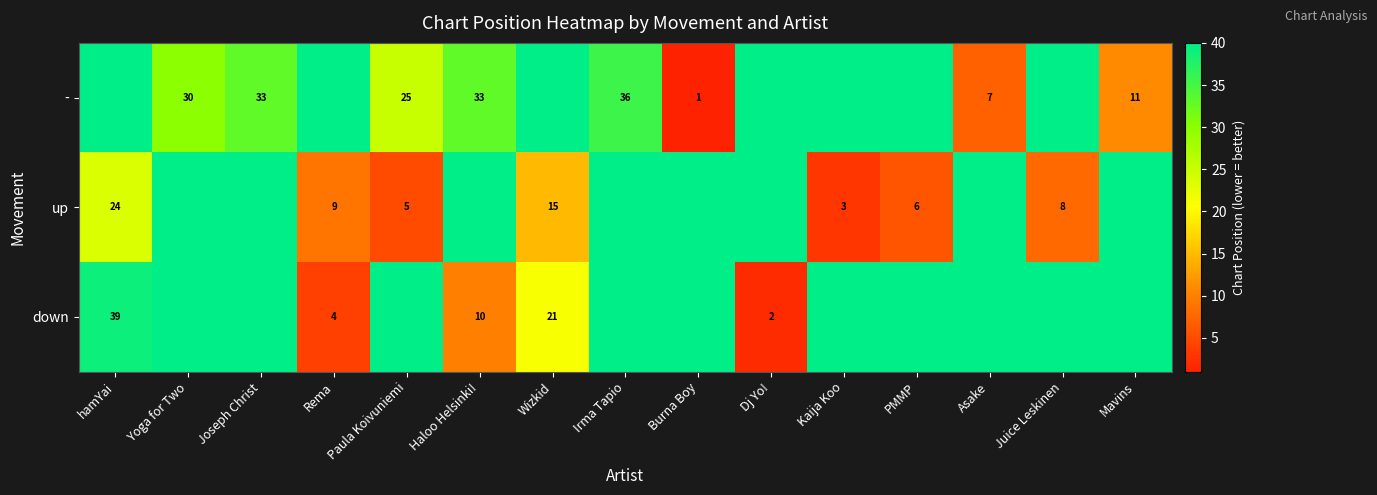

Is the value of - at Paula Koivuniemi greater than the value of up at Paula Koivuniemi?

Yes